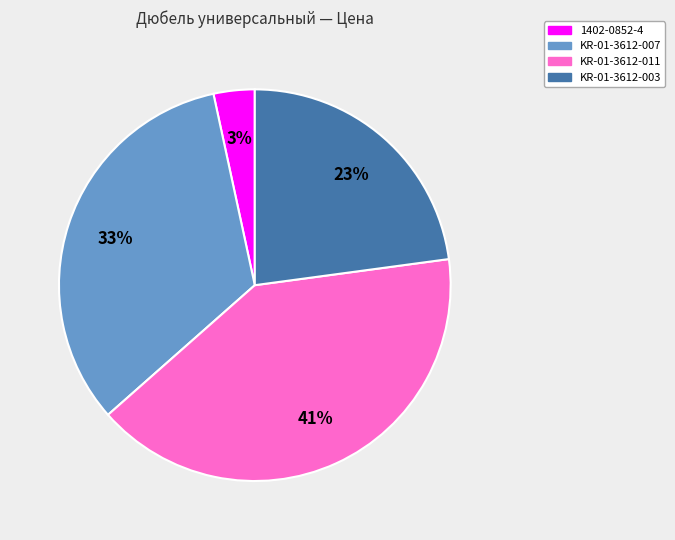

How many segments does this pie chart have?

4